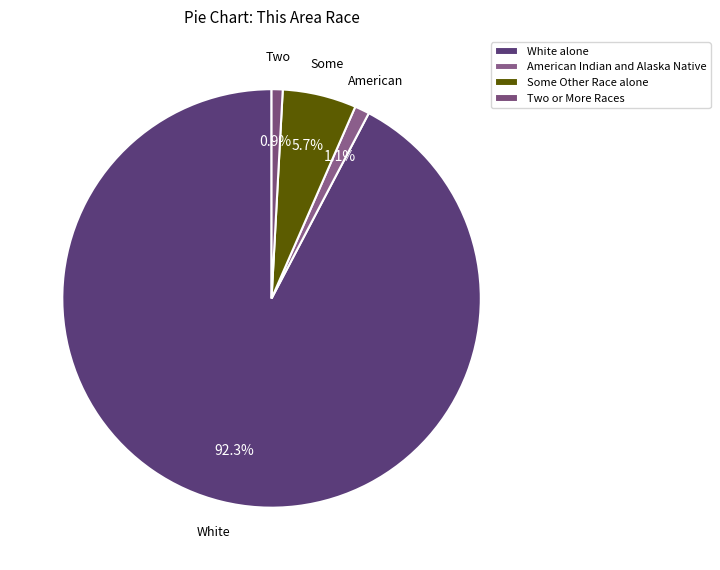

To the nearest percent, what percentage of the pie is American Indian and Alaska Native?

1%